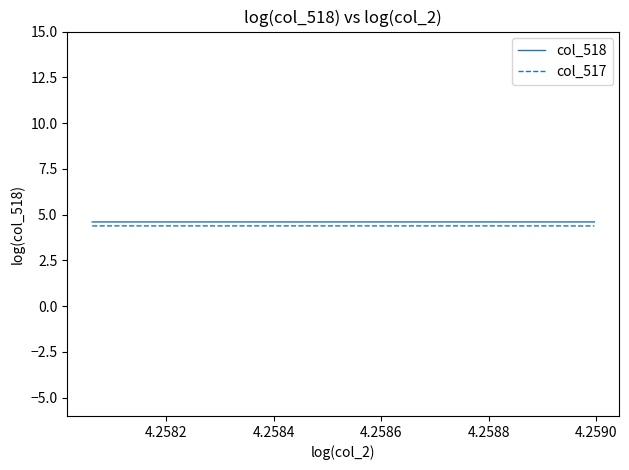

What are all the series names shown in the legend?

col_518, col_517